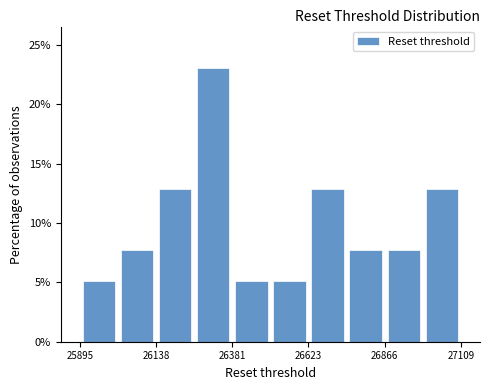

Read against the x-axis, roughly where is the centre of the tallest bar?

26300